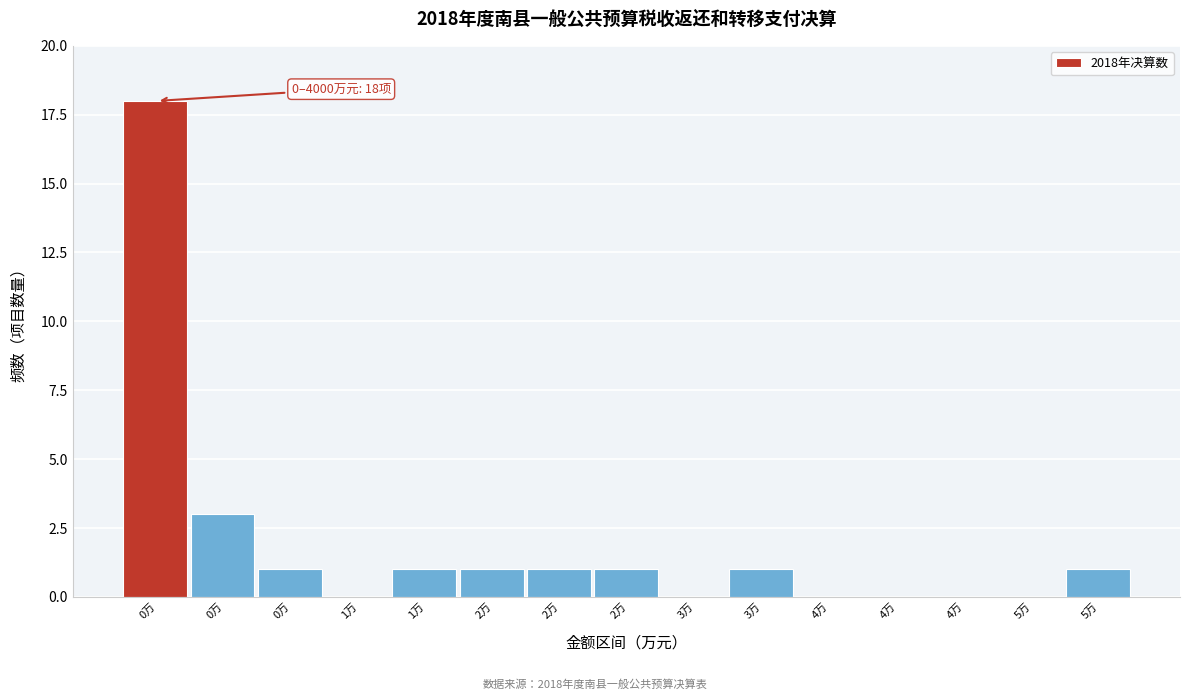

How many categories are shown in the chart?

15